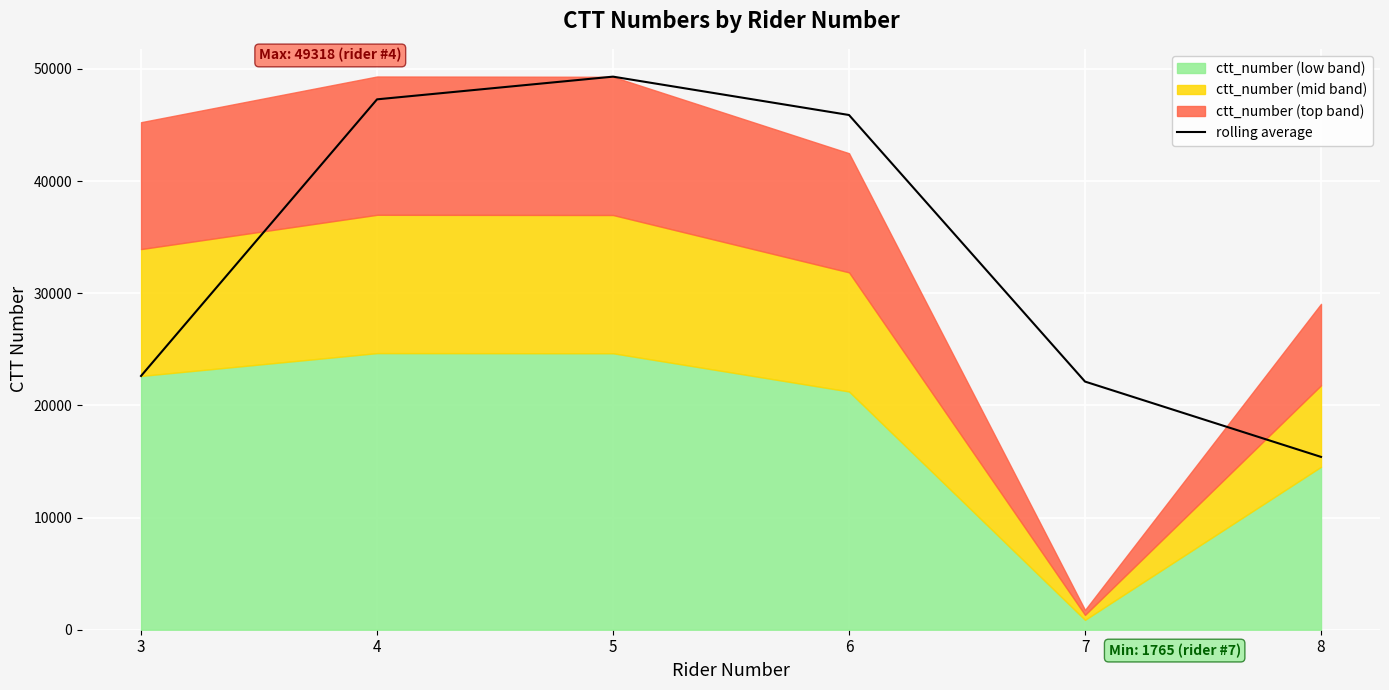

List the labels in order of value, largest first.

5, 4, 6, 3, 7, 8